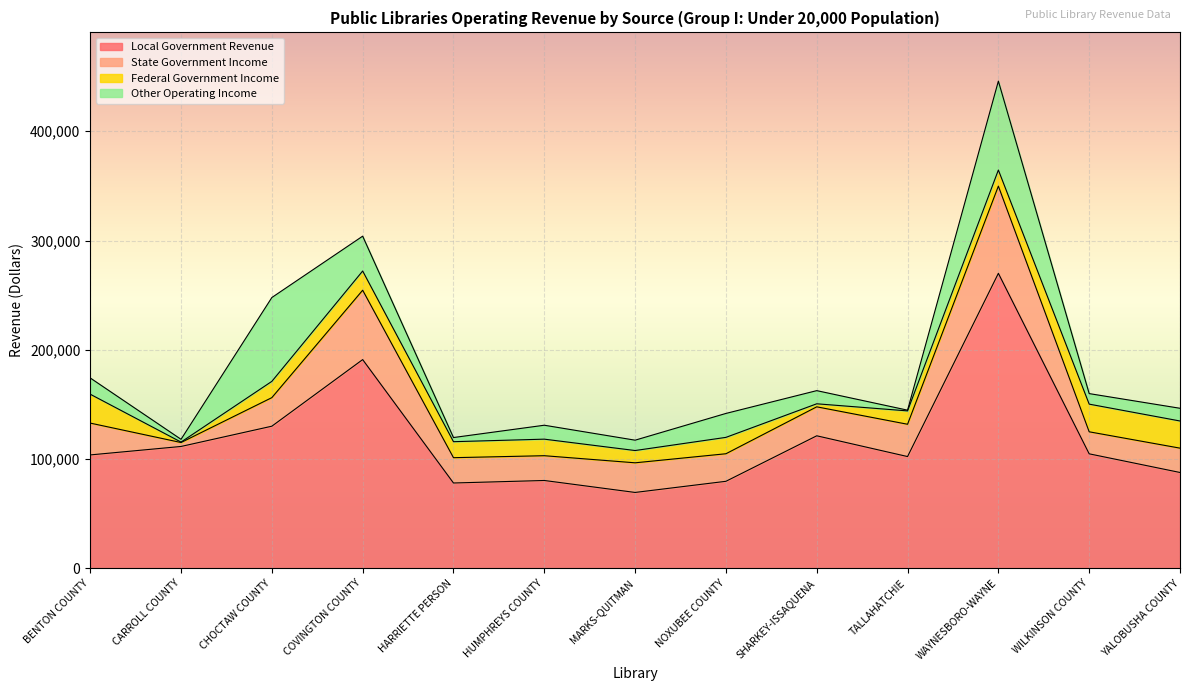

The value of State Government Income at CHOCTAW COUNTY is 16583. True or false?

False